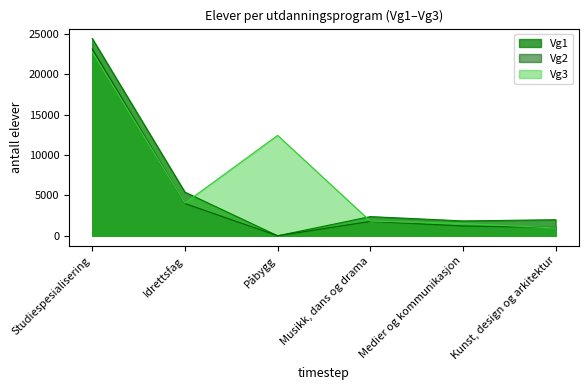

Read the Vg3 value at Kunst, design og arkitektur, to the nearest 100.

1000